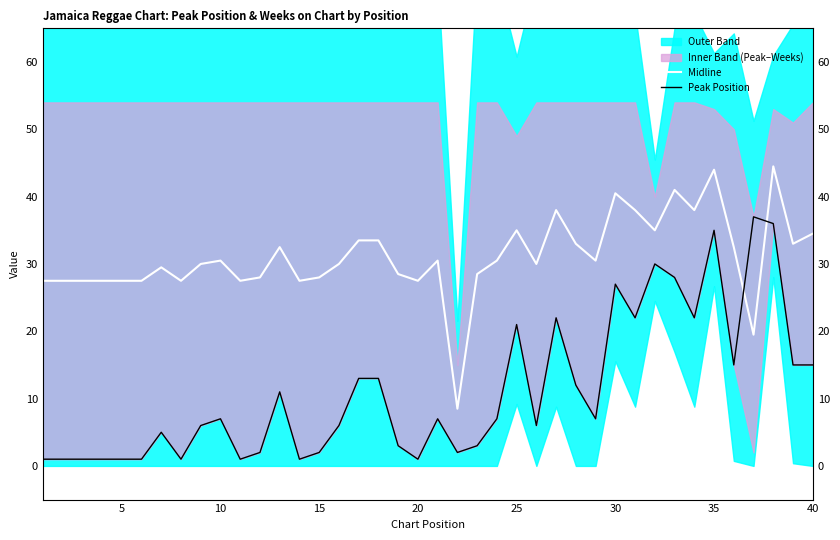

Is it true that Peak Position equals 0.6 at 10?

False